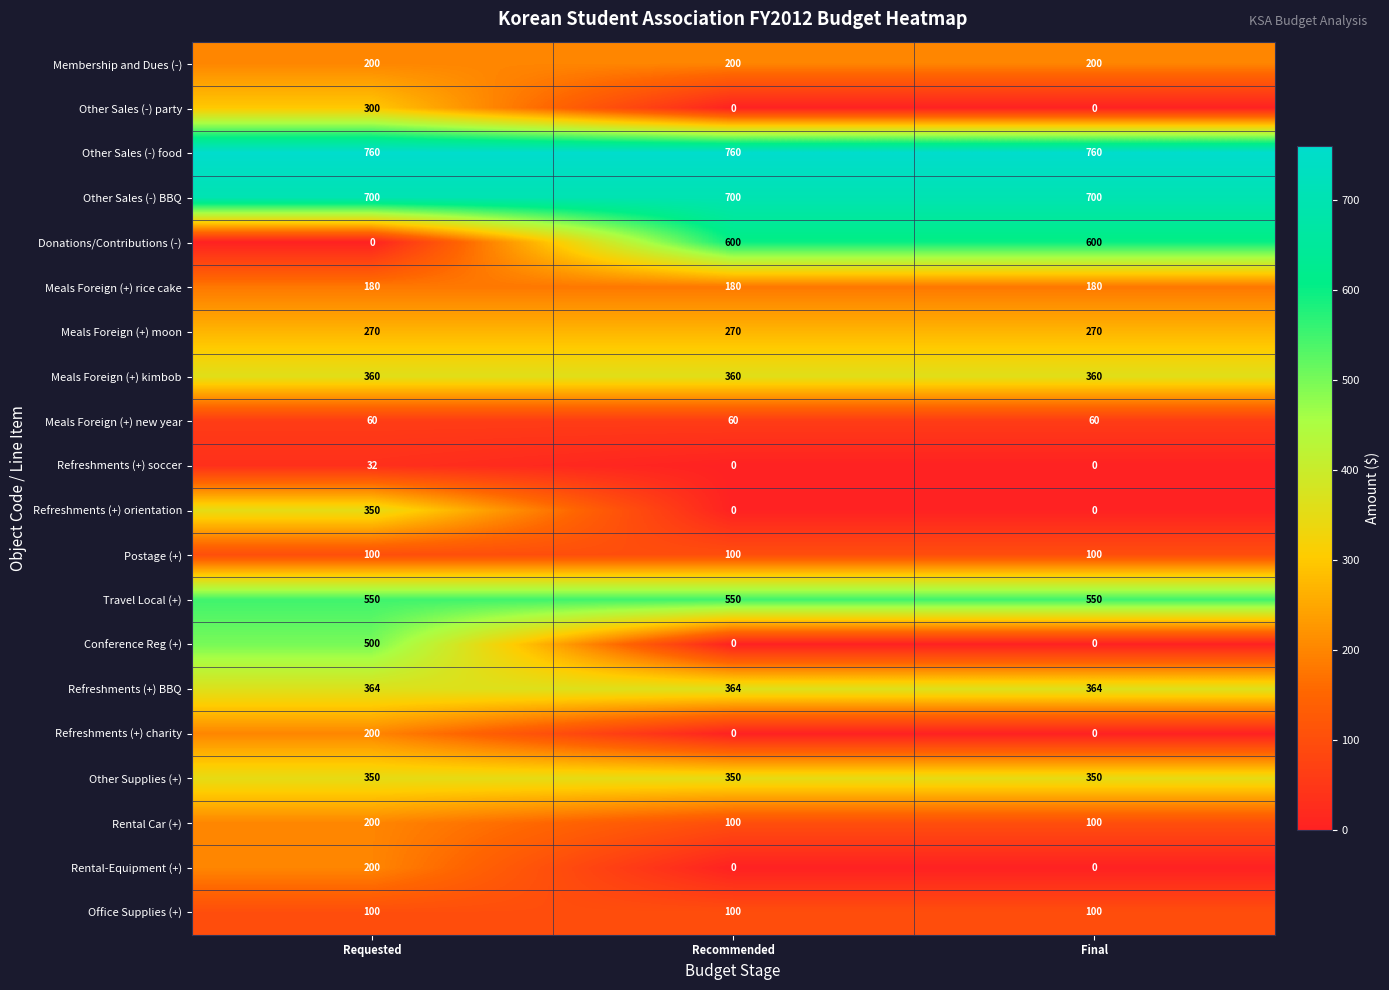

What is the difference between the maximum and second lowest values in the Other Sales (-) party series?

300